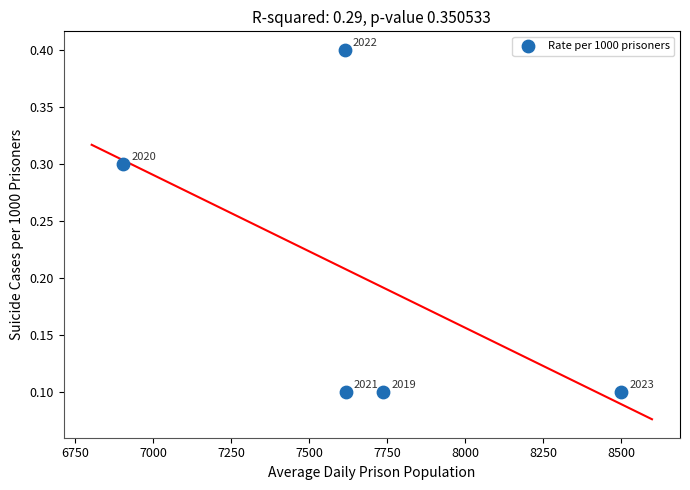

What is the average X value?

7673.2